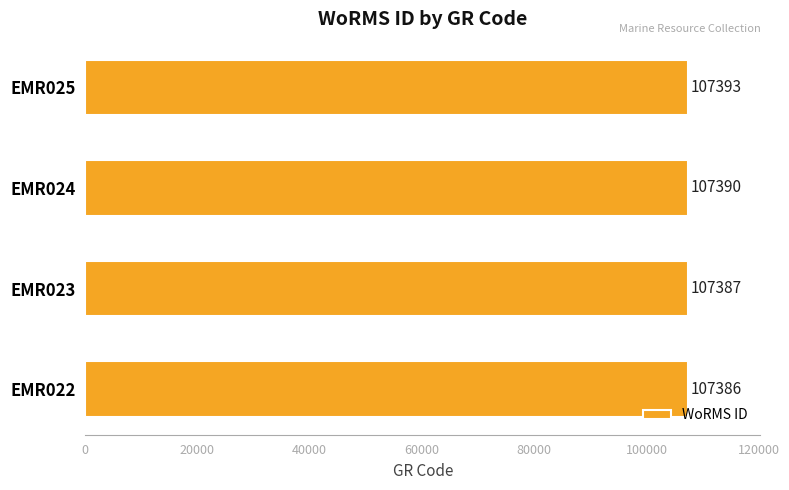

What is the minimum value shown in the chart?

107386